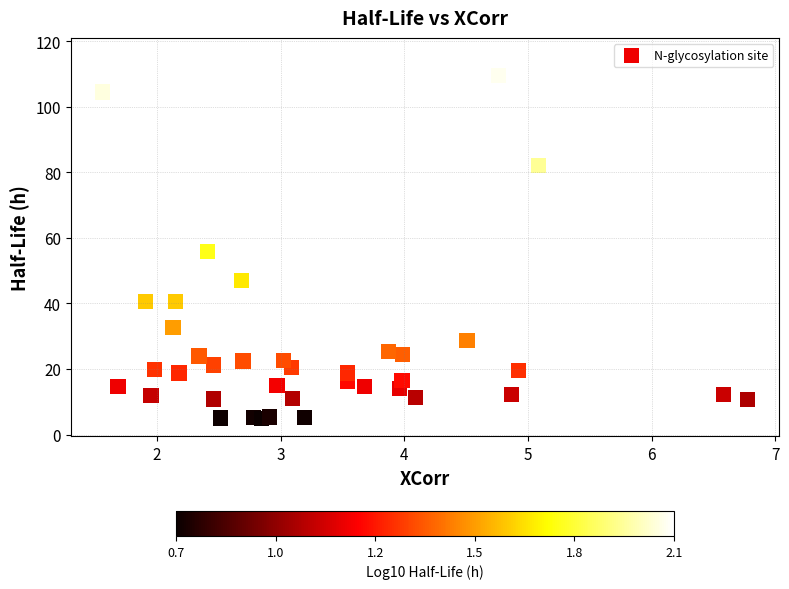

What Y value in the scatter plot is closest to 60?

55.7